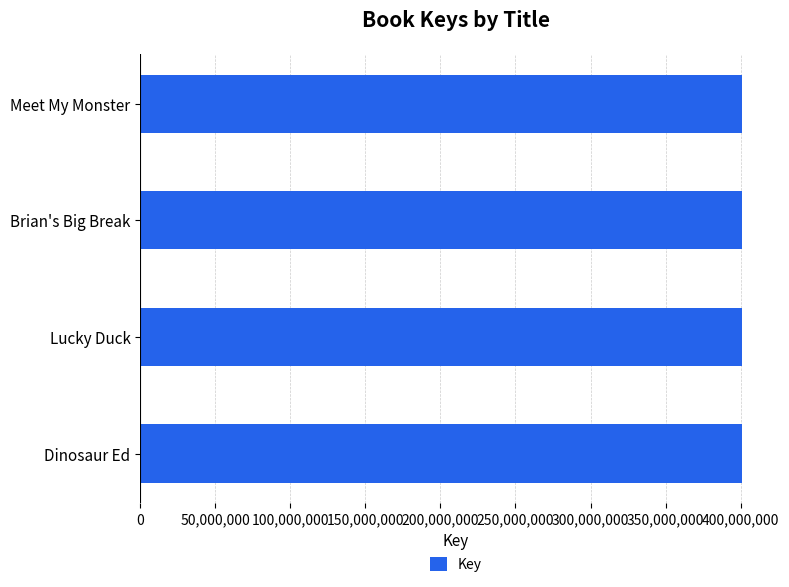

Count the number of data series in this chart.

1